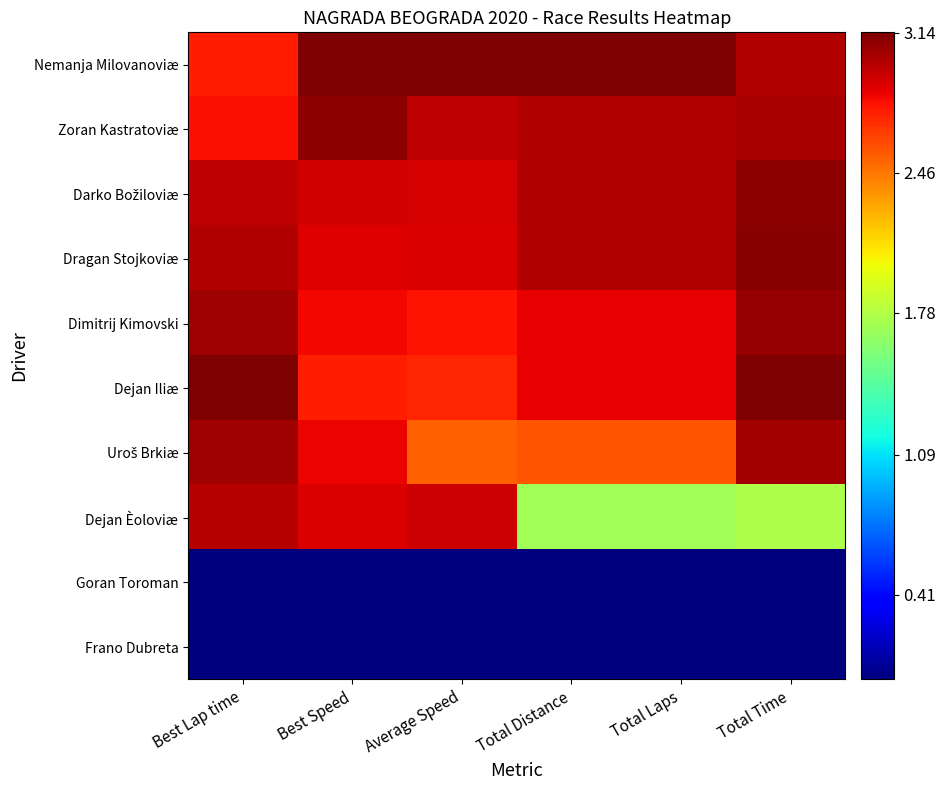

Rank the series by their maximum value, from lowest to highest.

Goran Toroman, Frano Dubreta, Dejan Èoloviæ, Uroš Brkiæ, Dimitrij Kimovski, Zoran Kastratoviæ, Darko Božiloviæ, Dragan Stojkoviæ, Nemanja Milovanoviæ, Dejan Iliæ